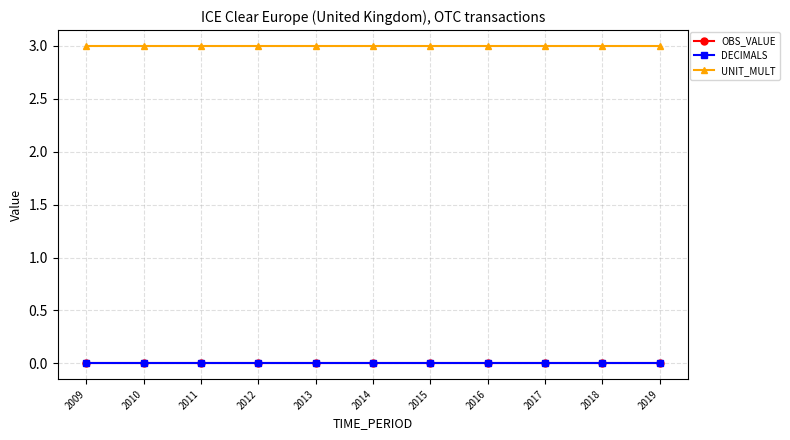

Reading left to right, transcribe all the data shown in this chart.

OBS_VALUE: 0	0	0	0	0	0	0	0	0	0	0
DECIMALS: 0	0	0	0	0	0	0	0	0	0	0
UNIT_MULT: 3	3	3	3	3	3	3	3	3	3	3